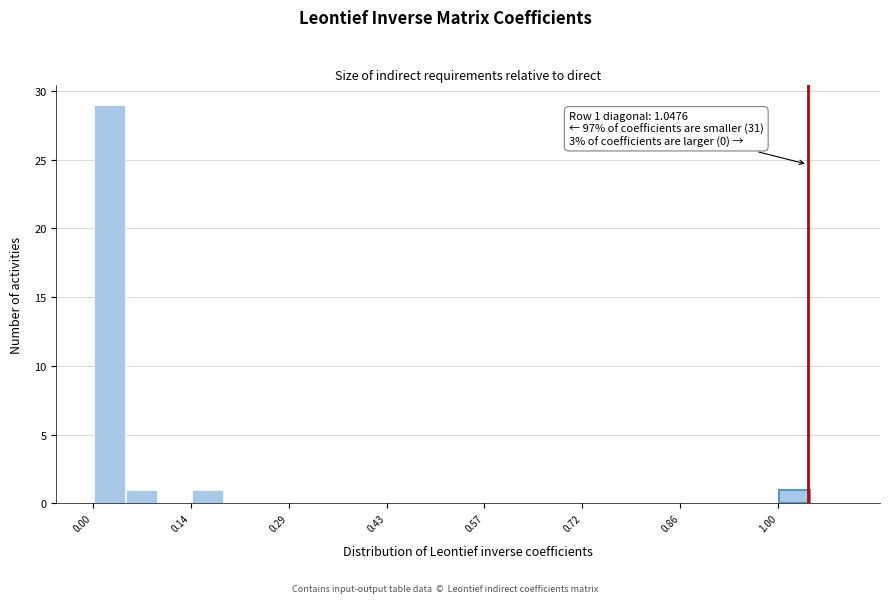

Around what value on the x-axis is the tallest bar? Give the approximate position of its centre, as read against the axis.

0.02